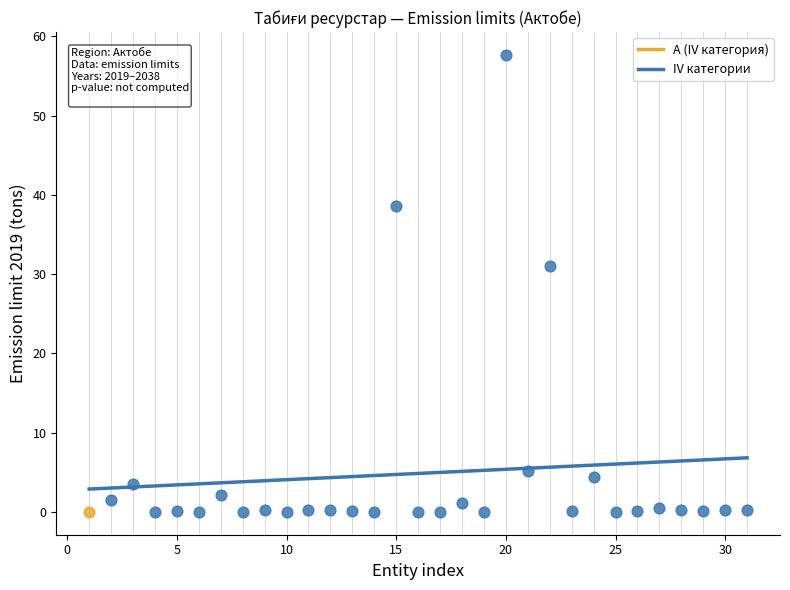

What are all the series names shown in the legend?

А (IV категория), IV категории